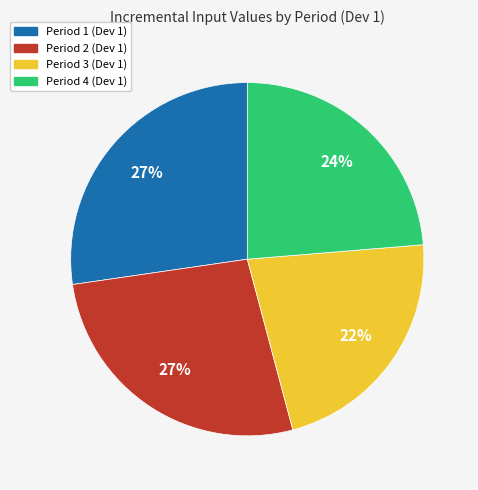

Do Period 4 (Dev 1) and Period 3 (Dev 1) together represent more than half of the pie?

No